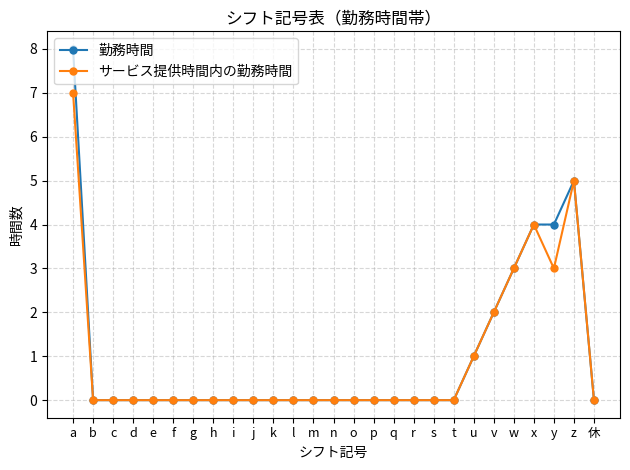

True or false: サービス提供時間内の勤務時間 has more than 0 points higher than both neighbors.

True